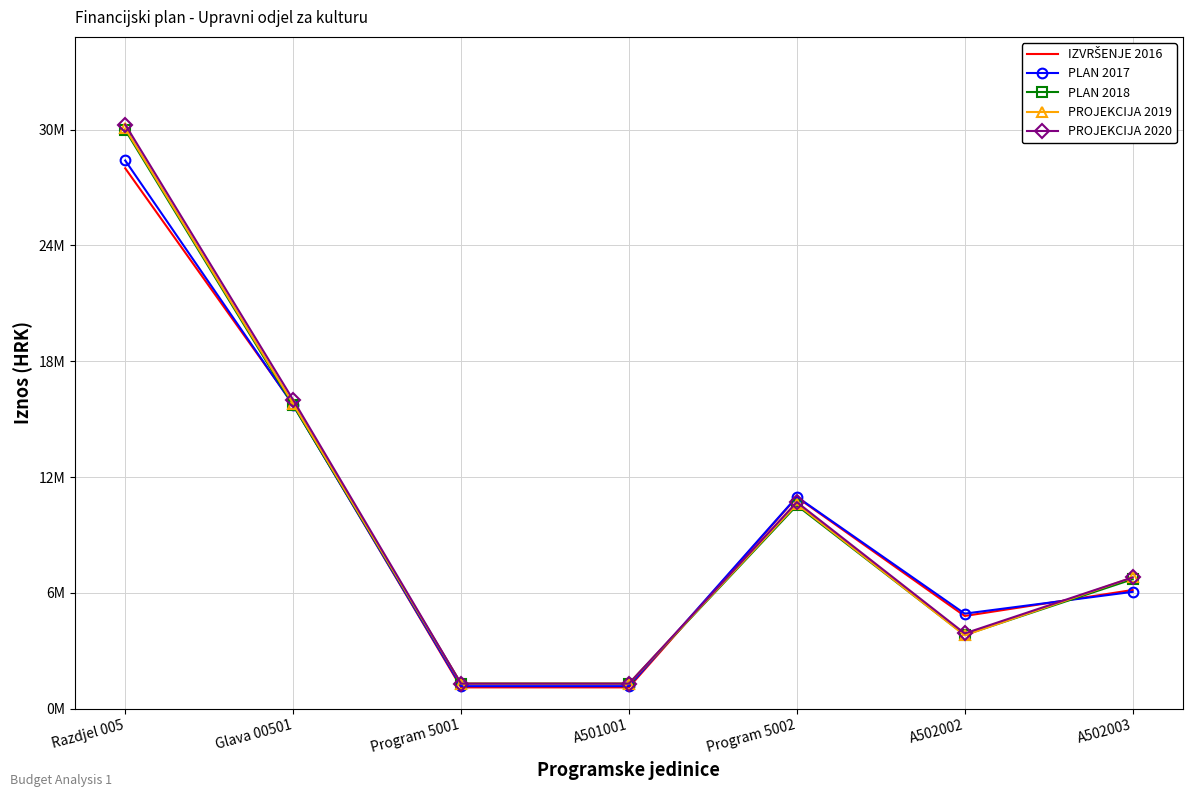

Reading left to right, list all the values displayed in this chart.

IZVRŠENJE 2016: 27993990.9	15773396.7	1104636.8	1104636.8	10953038.8	4803501.5	6149537.4
PLAN 2017: 28398012.0	15727000.0	1169000.0	1169000.0	10979000.0	4925000.0	6054000.0
PLAN 2018: 29976082.0	15715000.0	1300400.0	1300400.0	10529600.0	3822600.0	6707000.0
PROJEKCIJA 2019: 30061082.0	15800000.0	1300000.0	1300000.0	10600000.0	3800000.0	6800000.0
PROJEKCIJA 2020: 30261082.0	16000000.0	1300000.0	1300000.0	10700000.0	3900000.0	6800000.0